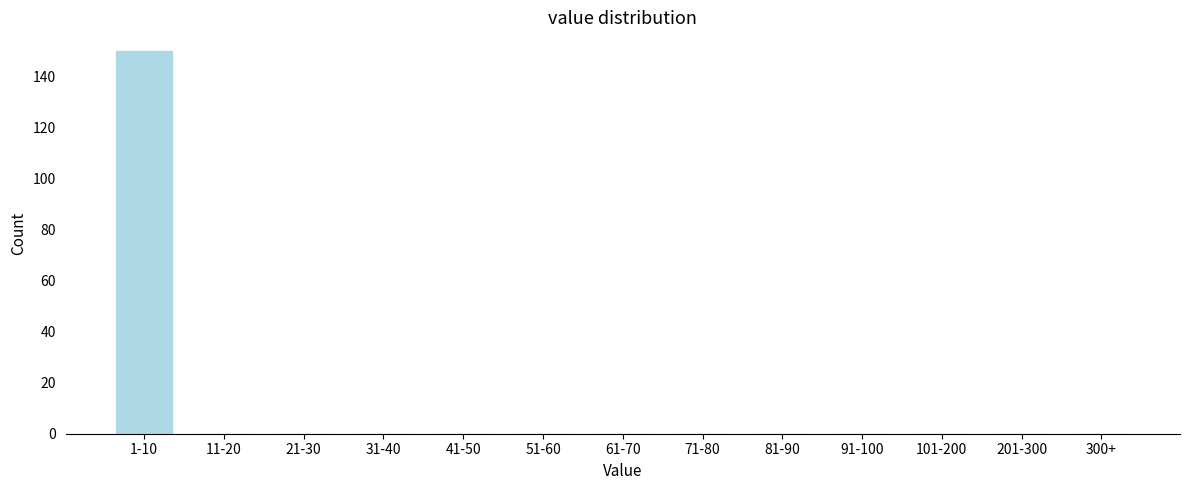

Reading right to left, extract all data points from this chart.

300+=0	201-300=0	101-200=0	91-100=0	81-90=0	71-80=0	61-70=0	51-60=0	41-50=0	31-40=0	21-30=0	11-20=0	1-10=150